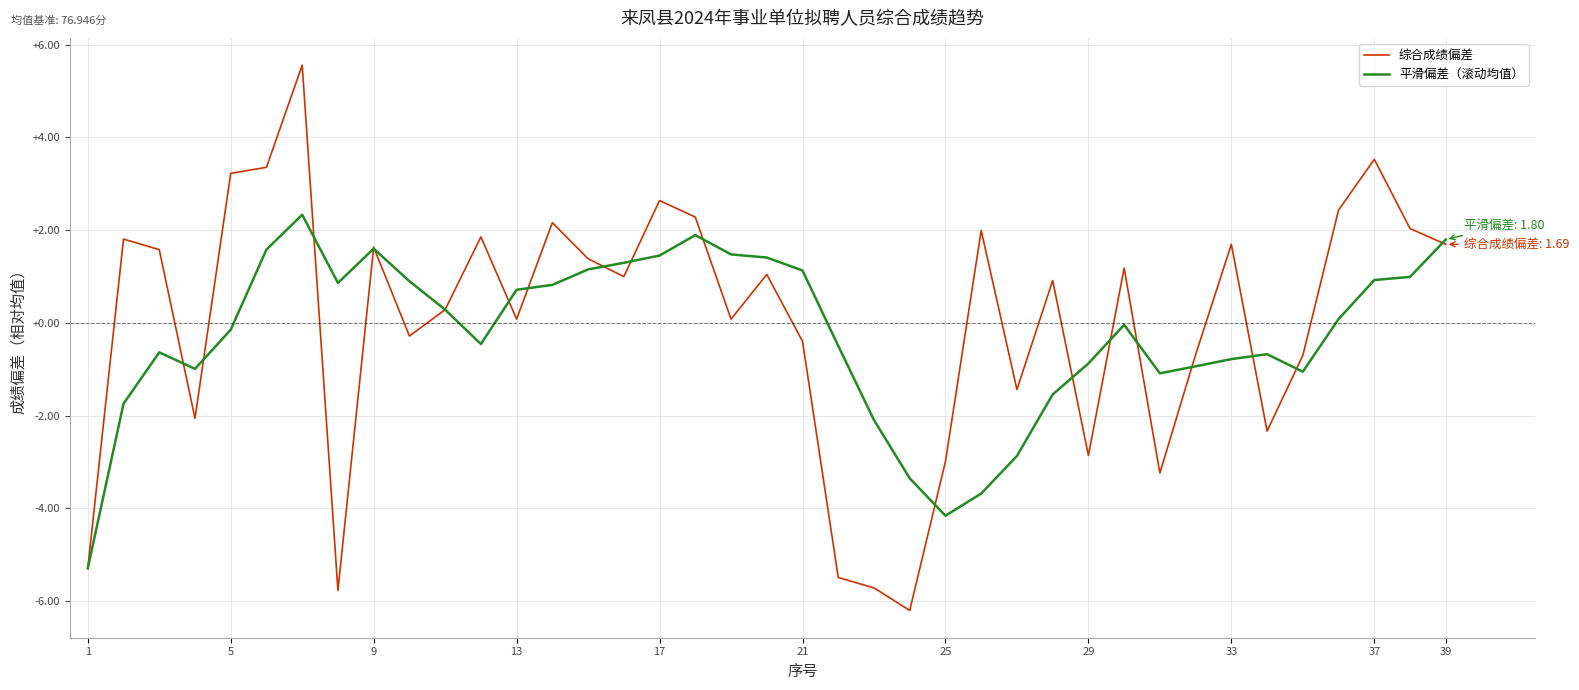

What are all the series names shown in the legend?

综合成绩偏差, 平滑偏差（滚动均值）